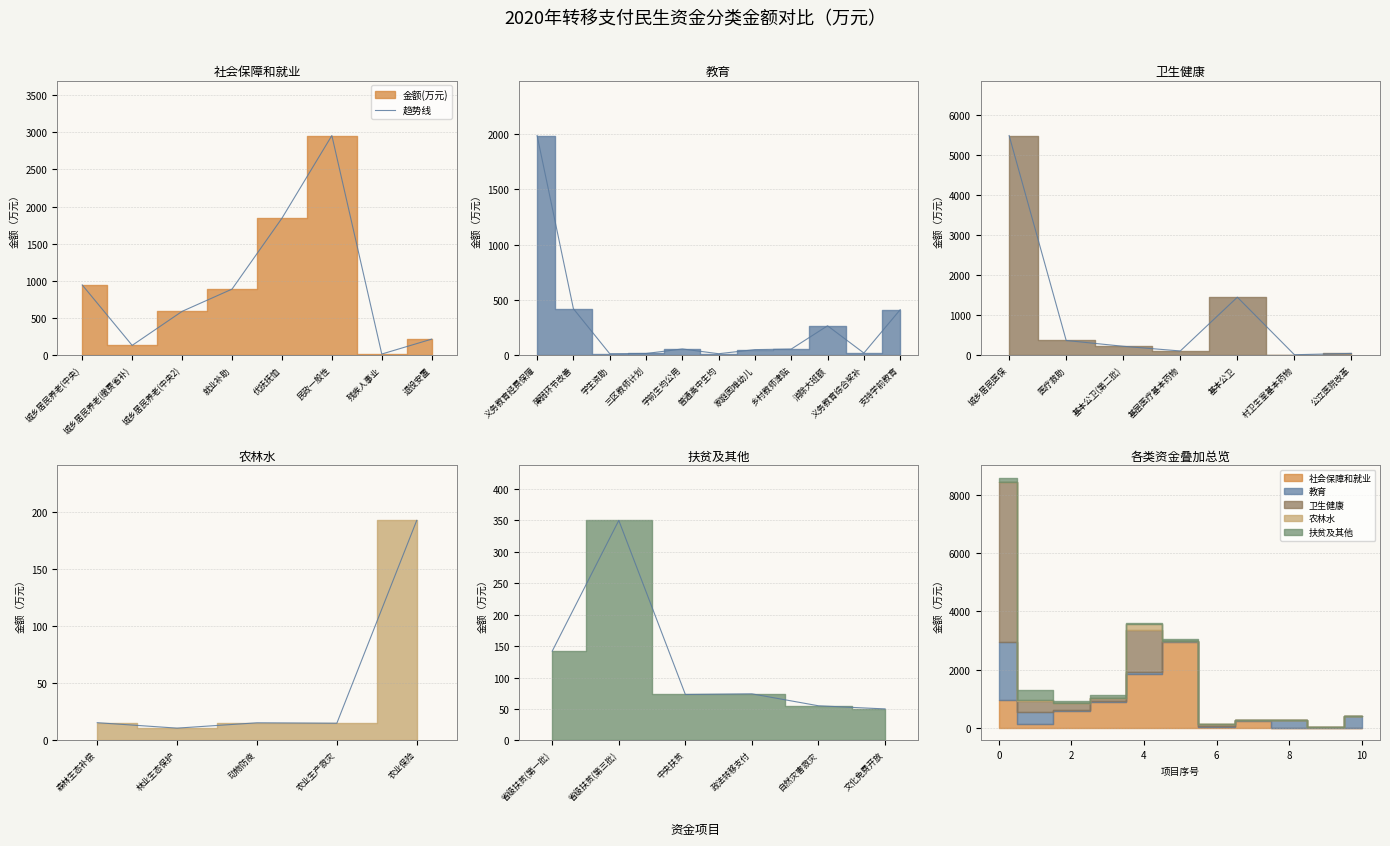

How many points are higher than both their immediate neighbors (excluding endpoints)?

2